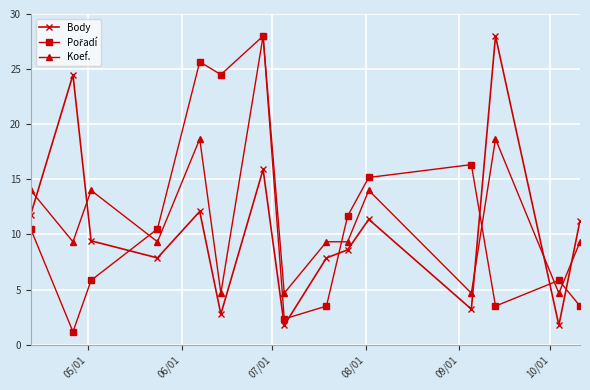

At how many categories does at least one series exceed 19?

5